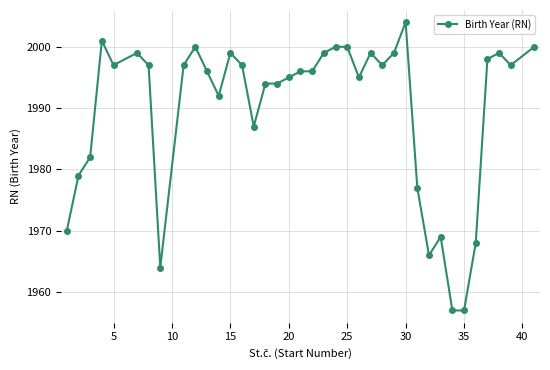

What is the maximum value shown in the chart?

2004